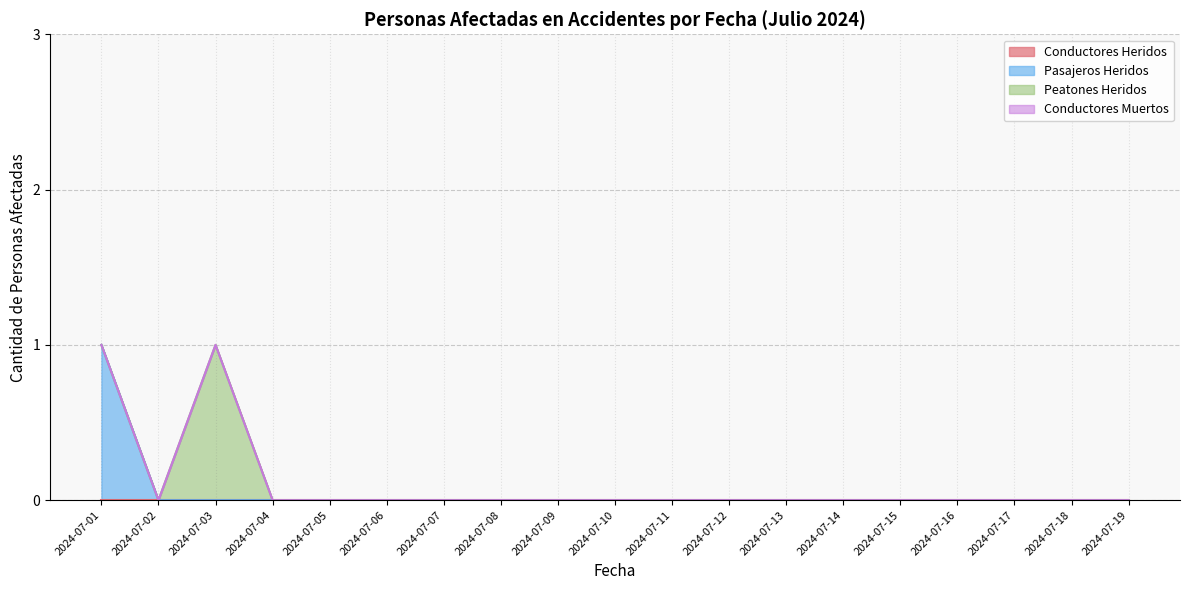

True or false: Peatones Heridos has a value of 0 at 2024-07-05.

True